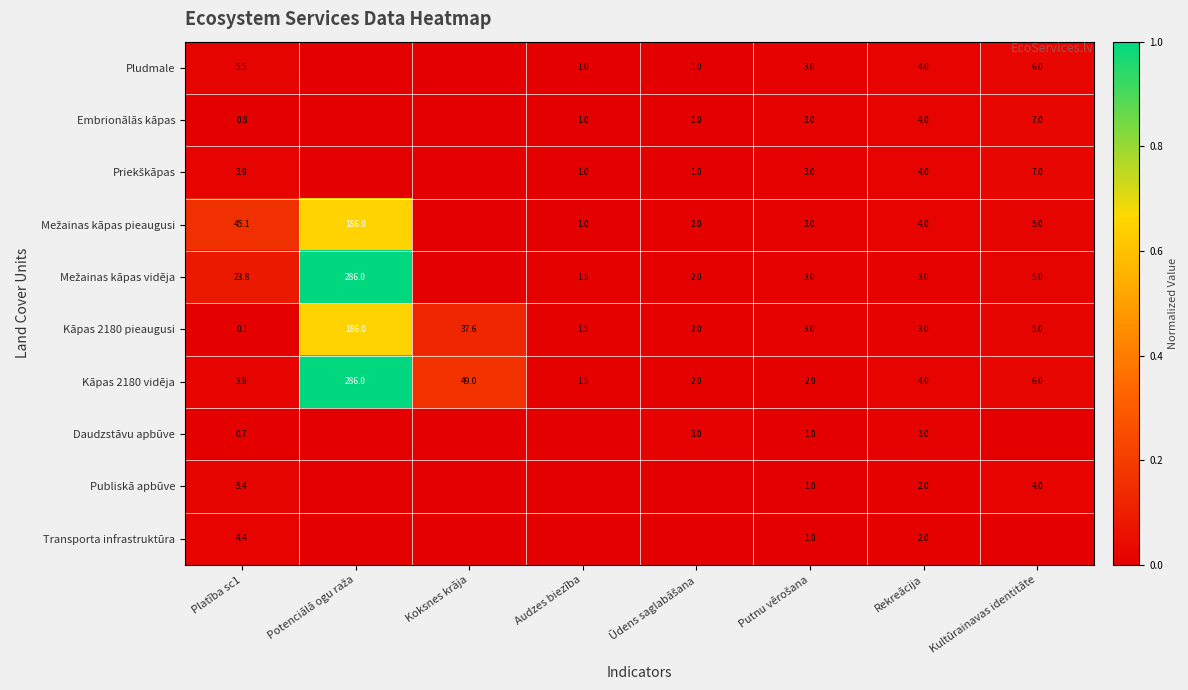

Is the value of Pludmale at Kultūrainavas identitāte greater than the value of Embrionālās kāpas at Audzes biezība?

Yes